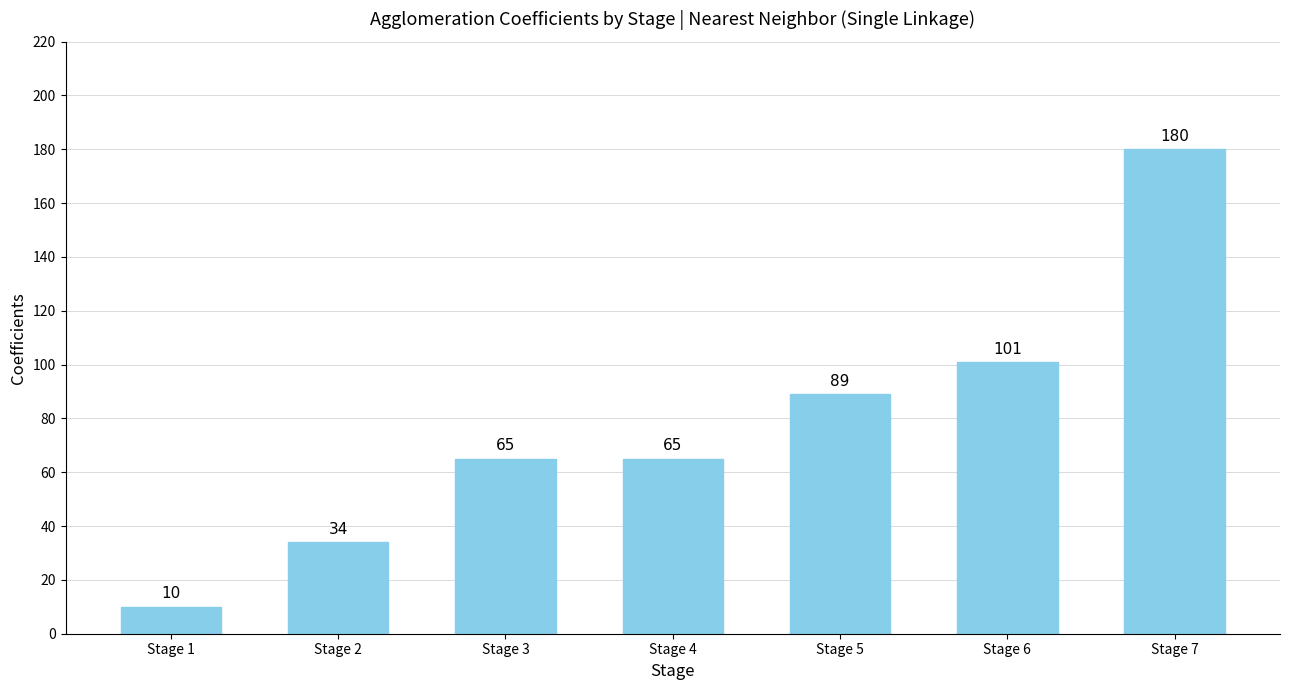

What is the change in value from Stage 5 to Stage 6?

+12